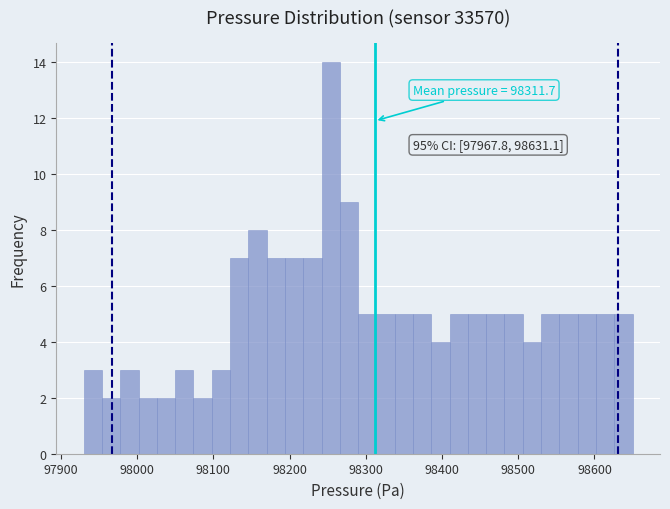

Read against the x-axis, roughly where is the centre of the tallest bar?

98250